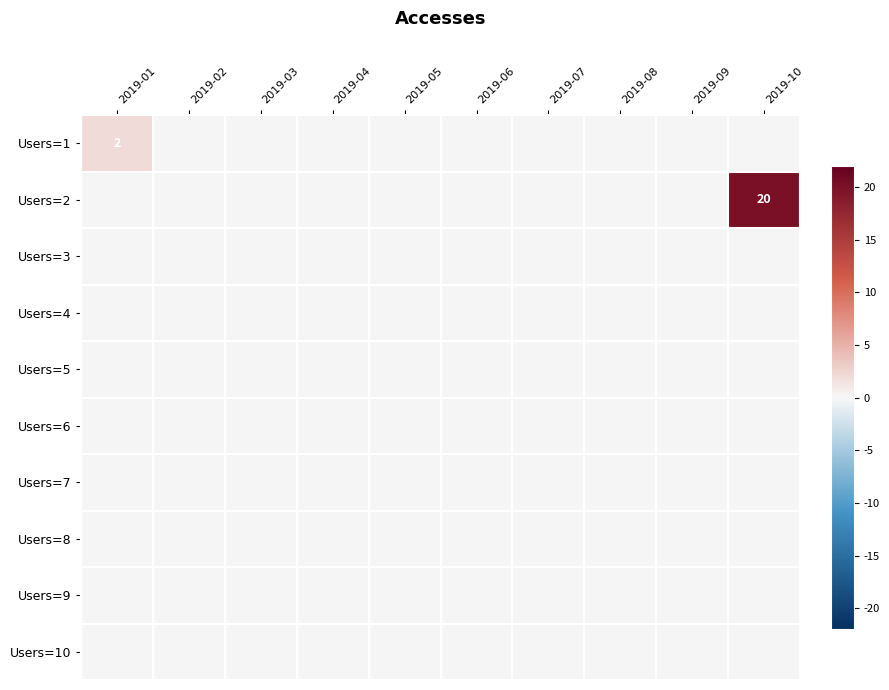

Is it true that Users=1 equals 2 at 2019-01?

True